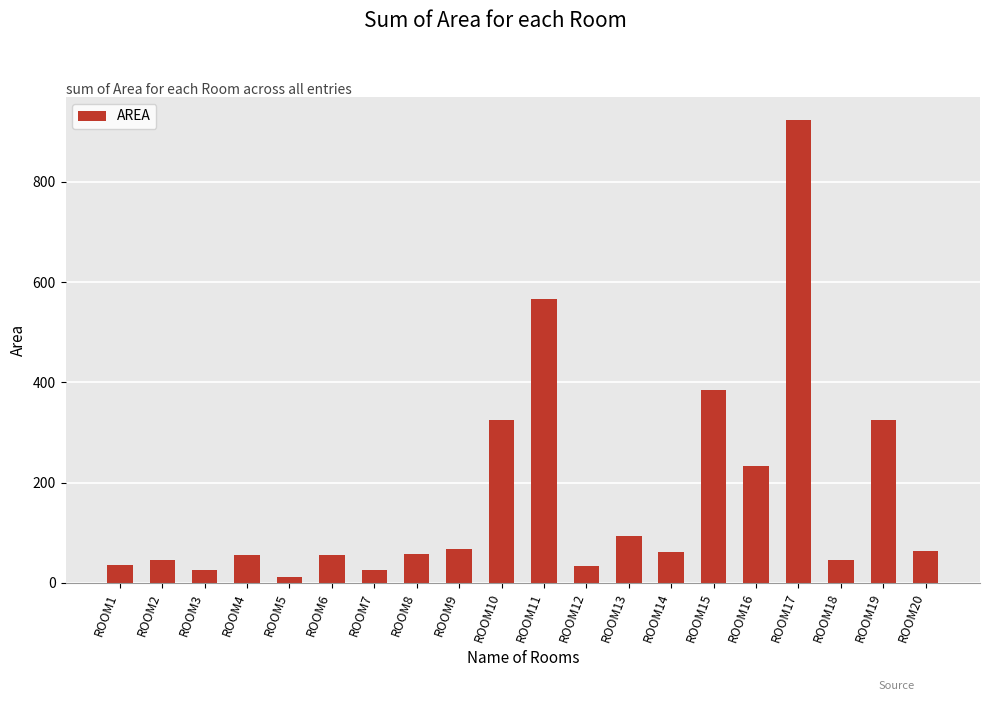

What is the average value?

172